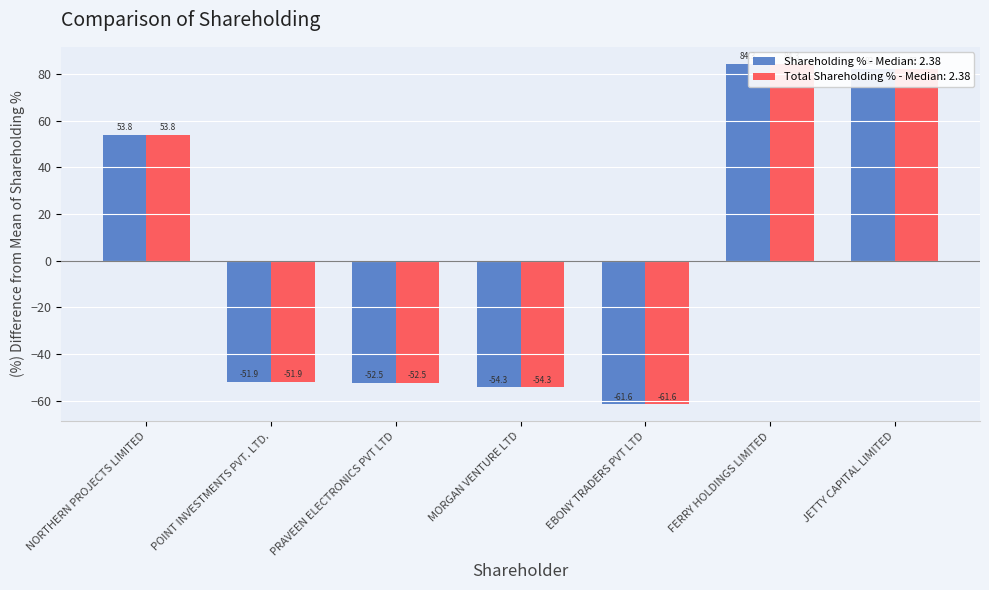

At which label is Shareholding as a % of total no. of shares closest to 11?

NORTHERN PROJECTS LIMITED